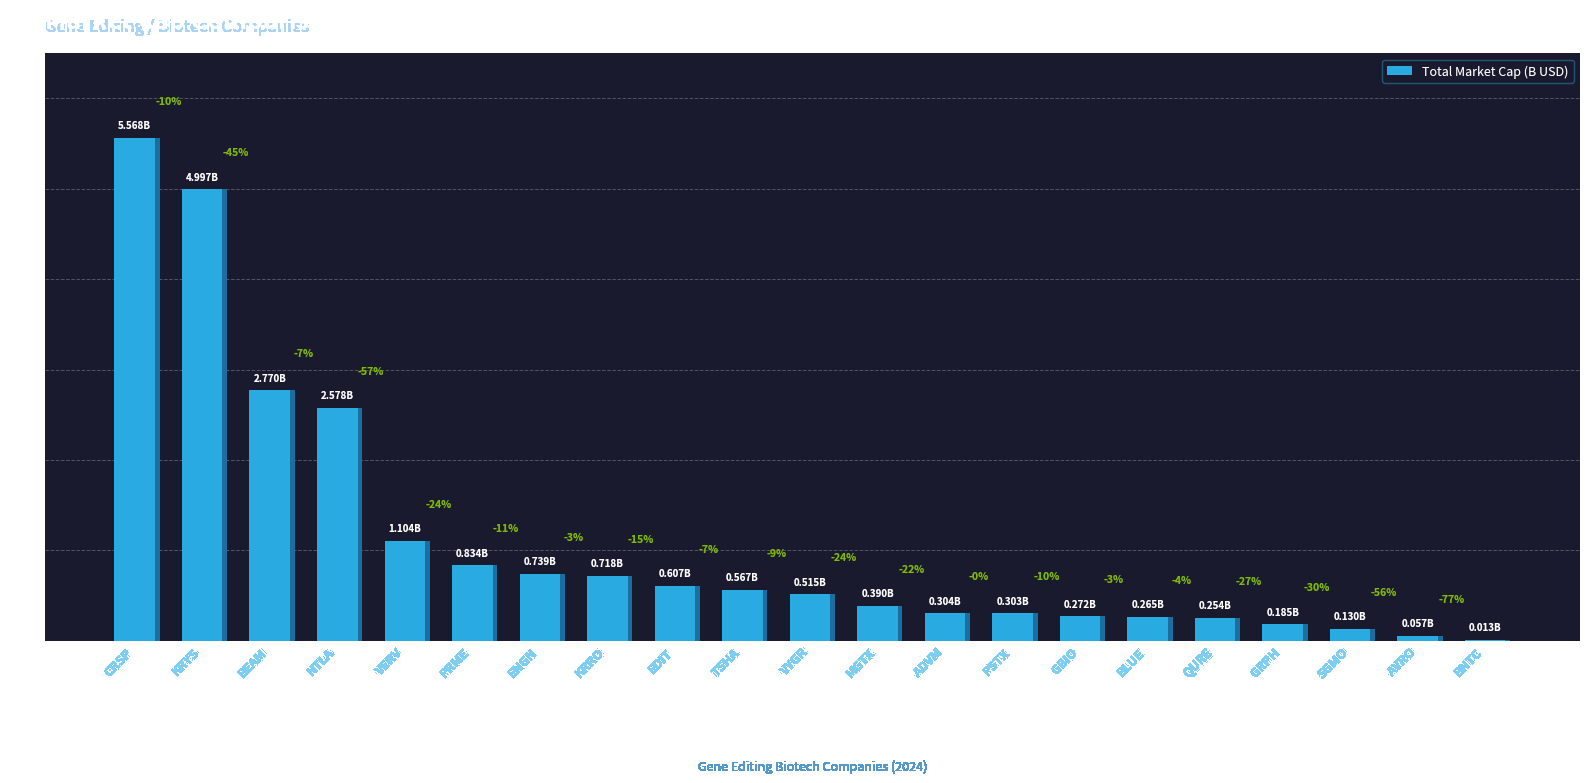

What is the label of the 11th bar from the right?

VYGR